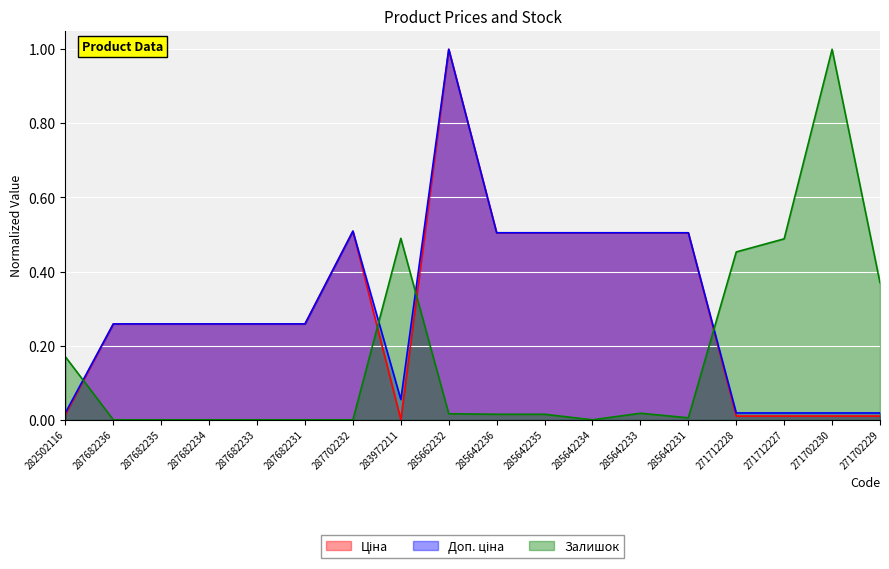

Does the chart display data point markers on the line(s)?

No